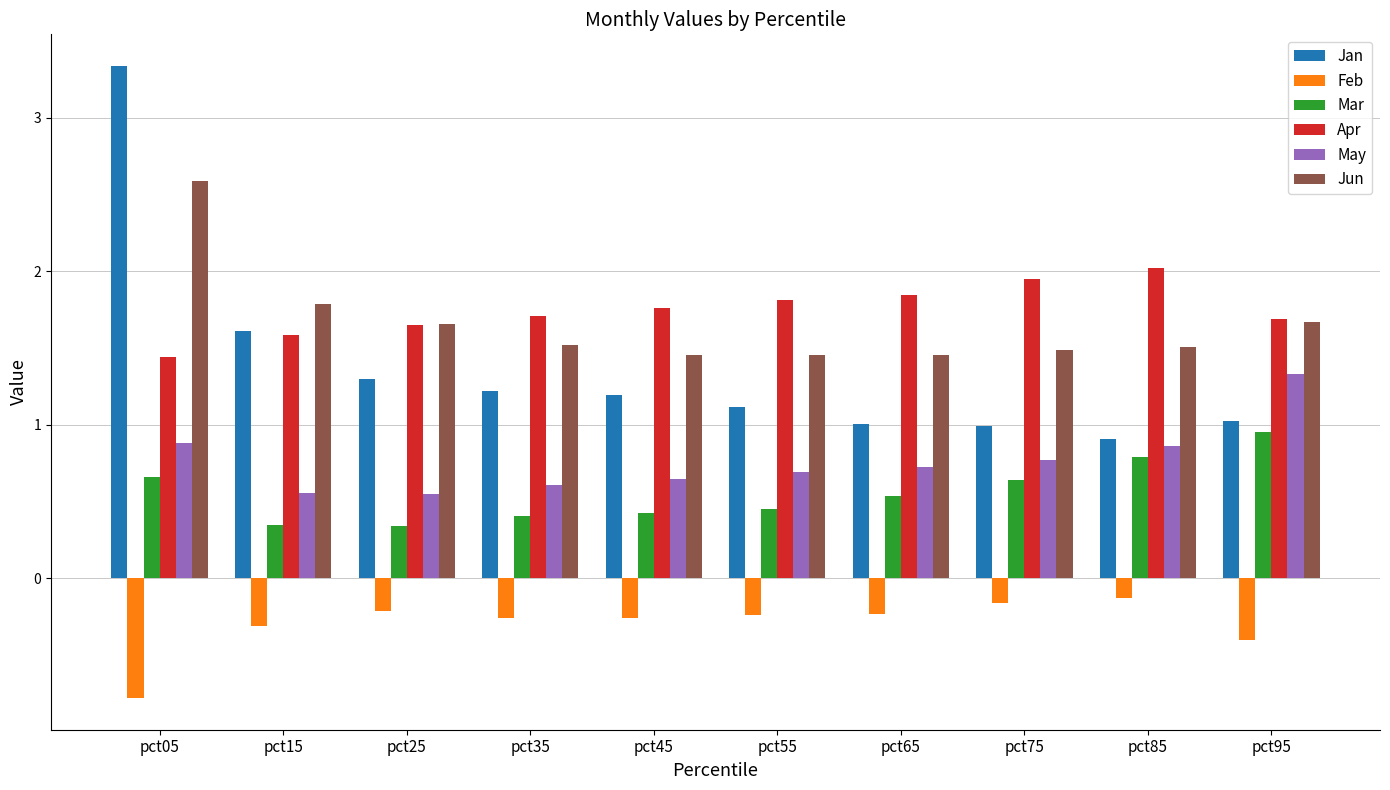

True or false: Apr has a value of 2.7 at pct95.

False